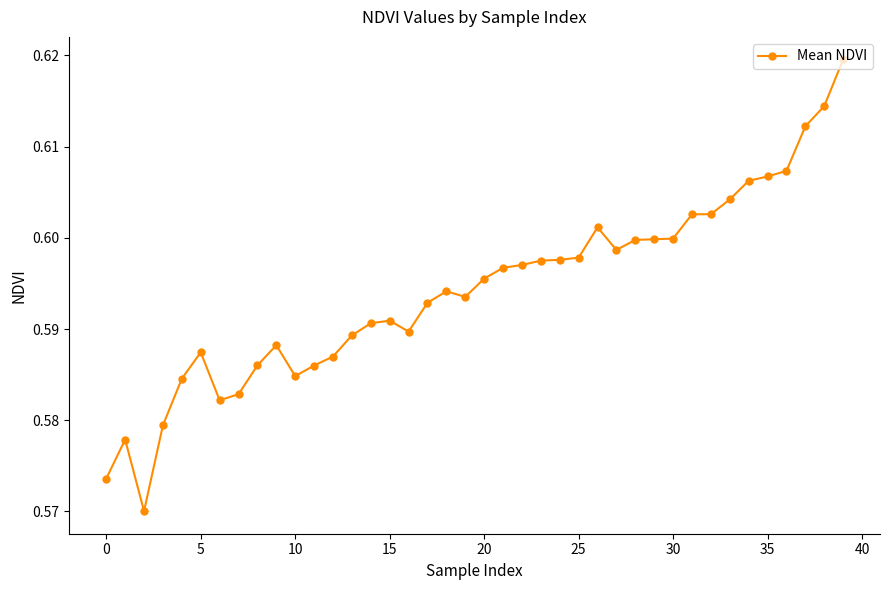

Does the chart have visible grid lines?

No